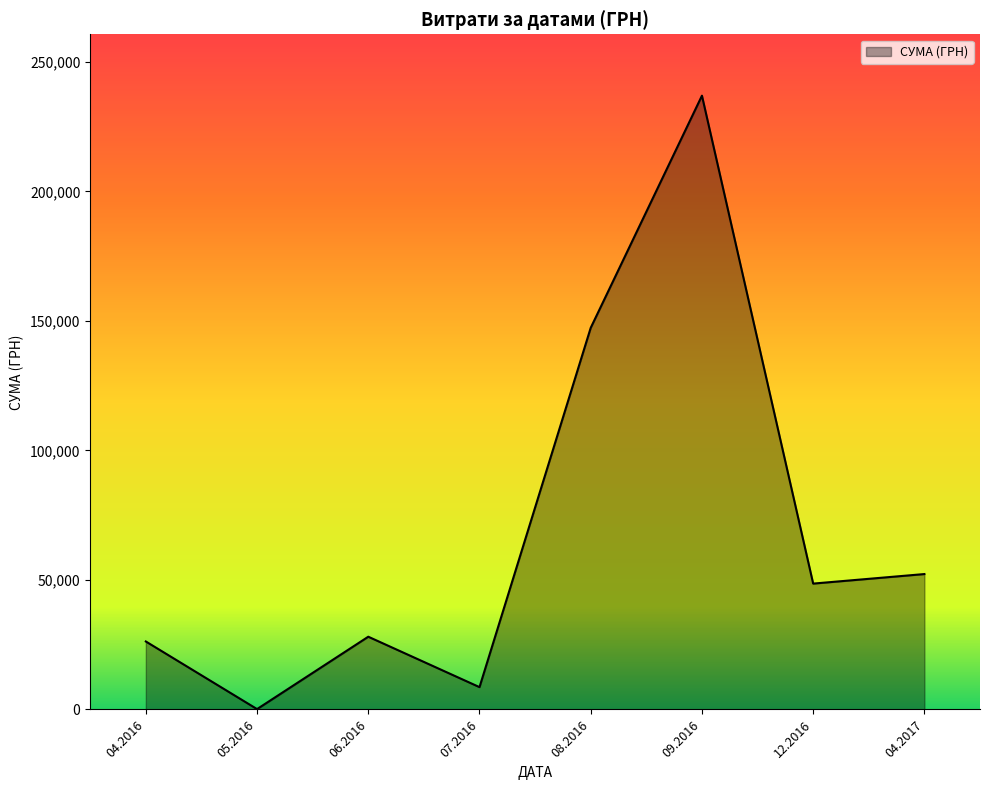

How many lines are shown in the chart?

1